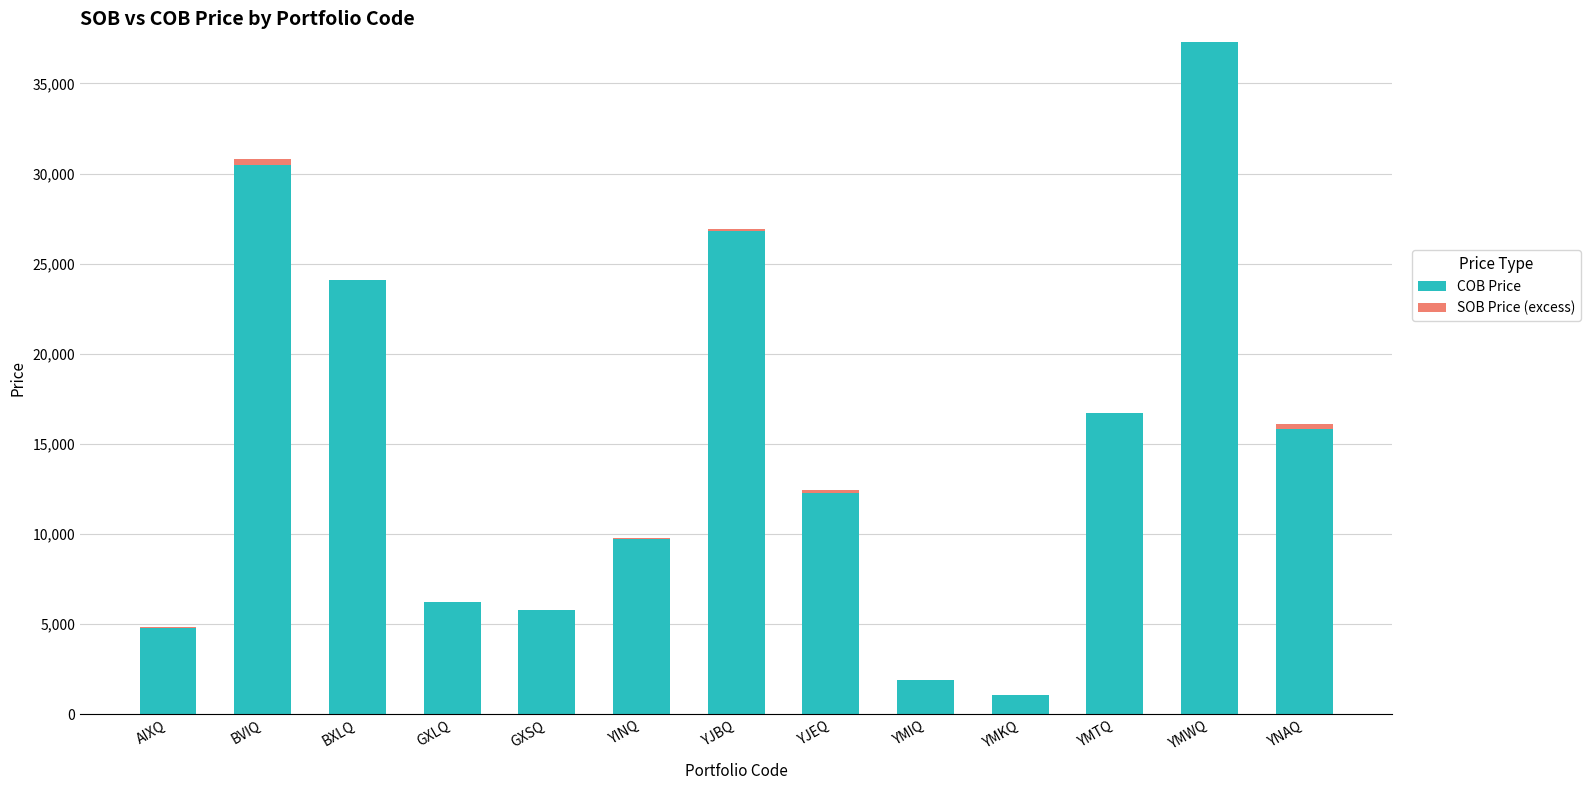

At which category is the sum across all series the highest?

YMWQ